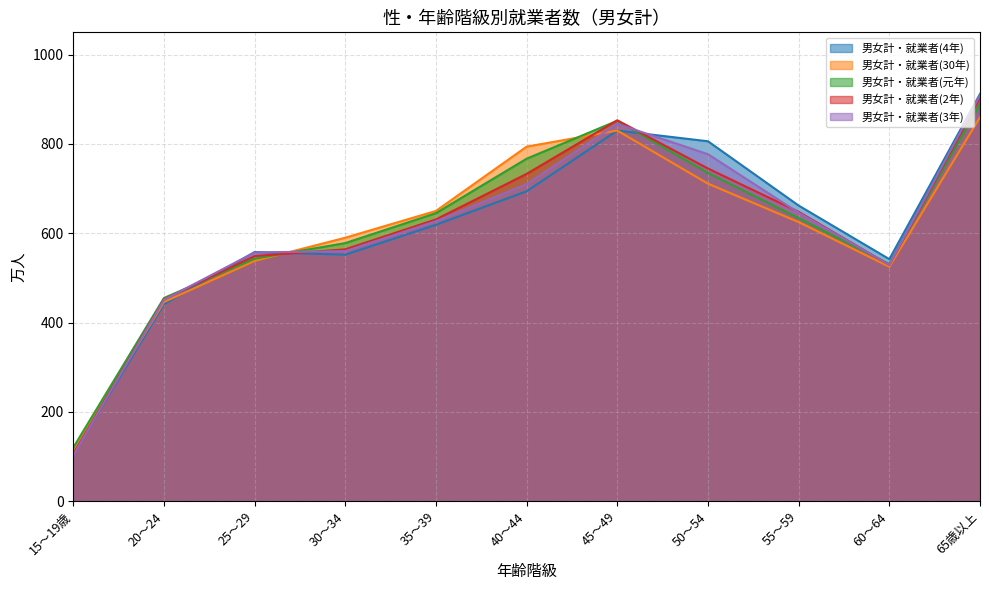

What is the difference between the maximum and minimum values in the 男女計・就業者(30年) series?

748